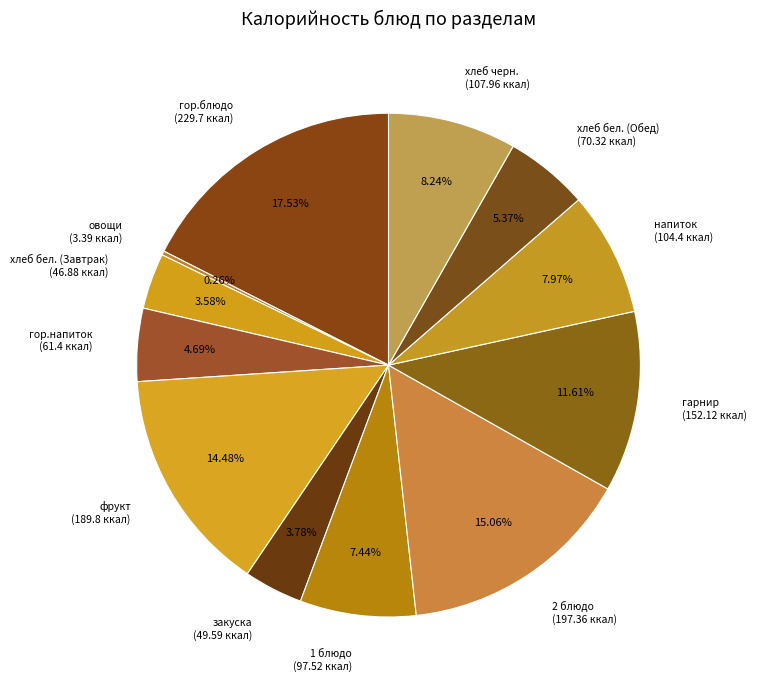

Between хлеб бел. (Обед) and 1 блюдо, which is larger?

1 блюдо